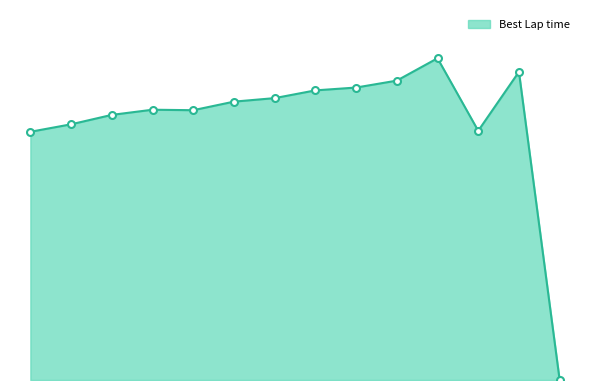

Is this an area chart (filled region under the line)?

Yes